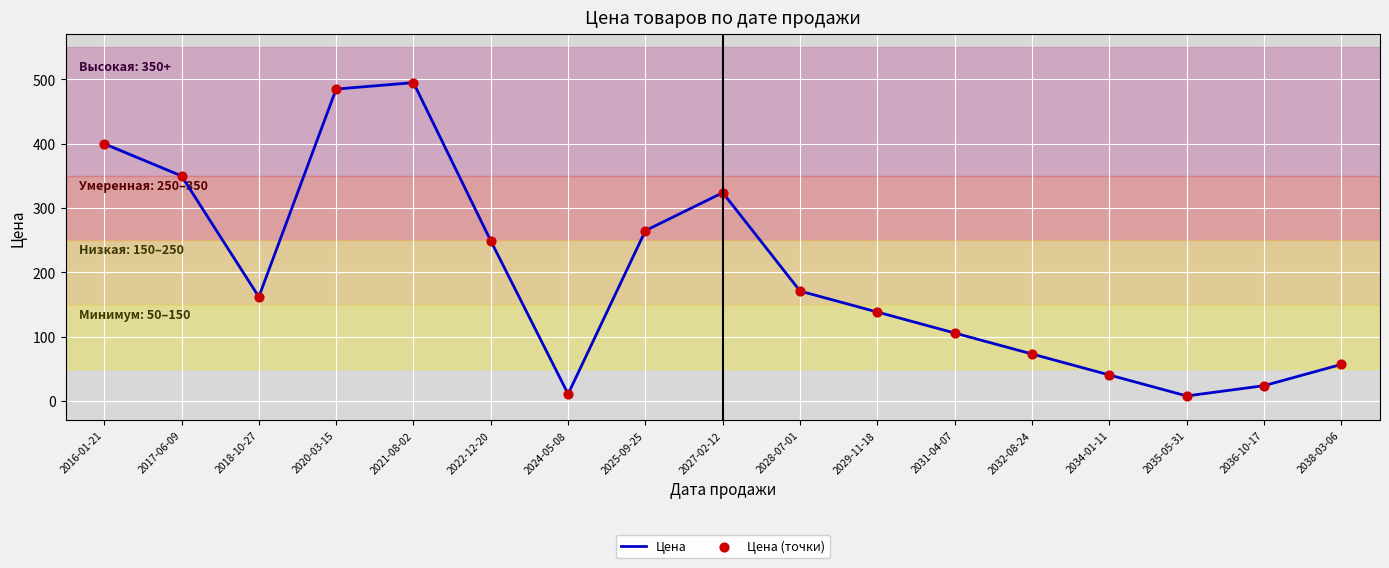

Between 2017-06-09 and 2028-07-01, which is larger?

2017-06-09